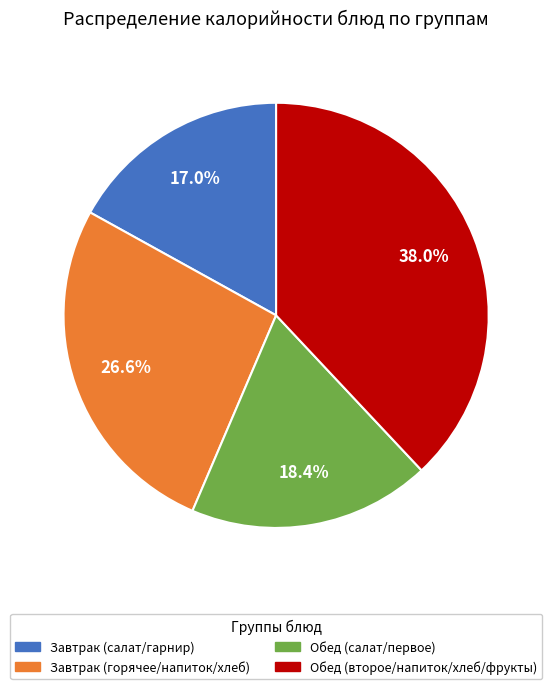

Is there a majority slice in this chart?

No